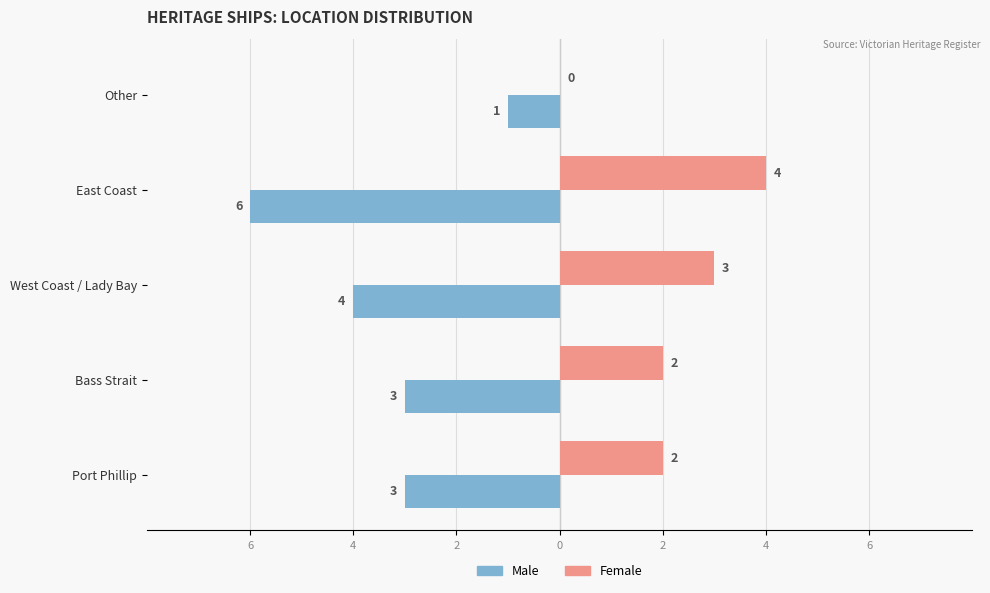

How many Male values are between -4 and -3?

3